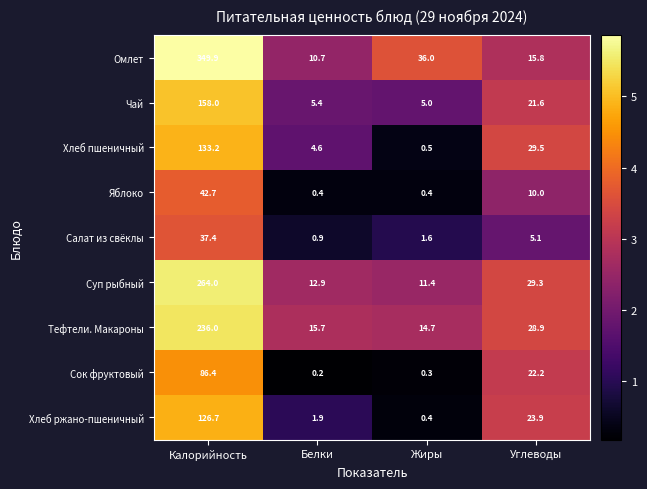

At which label does Салат из свёклы reach its minimum?

Белки